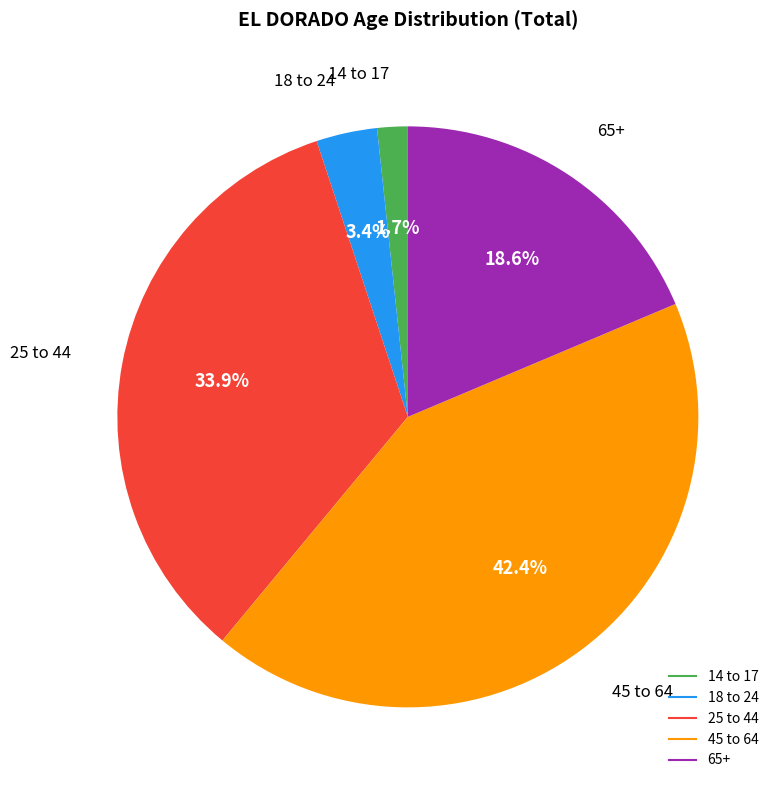

Is the sum of 65+ and 18 to 24 greater than half?

No